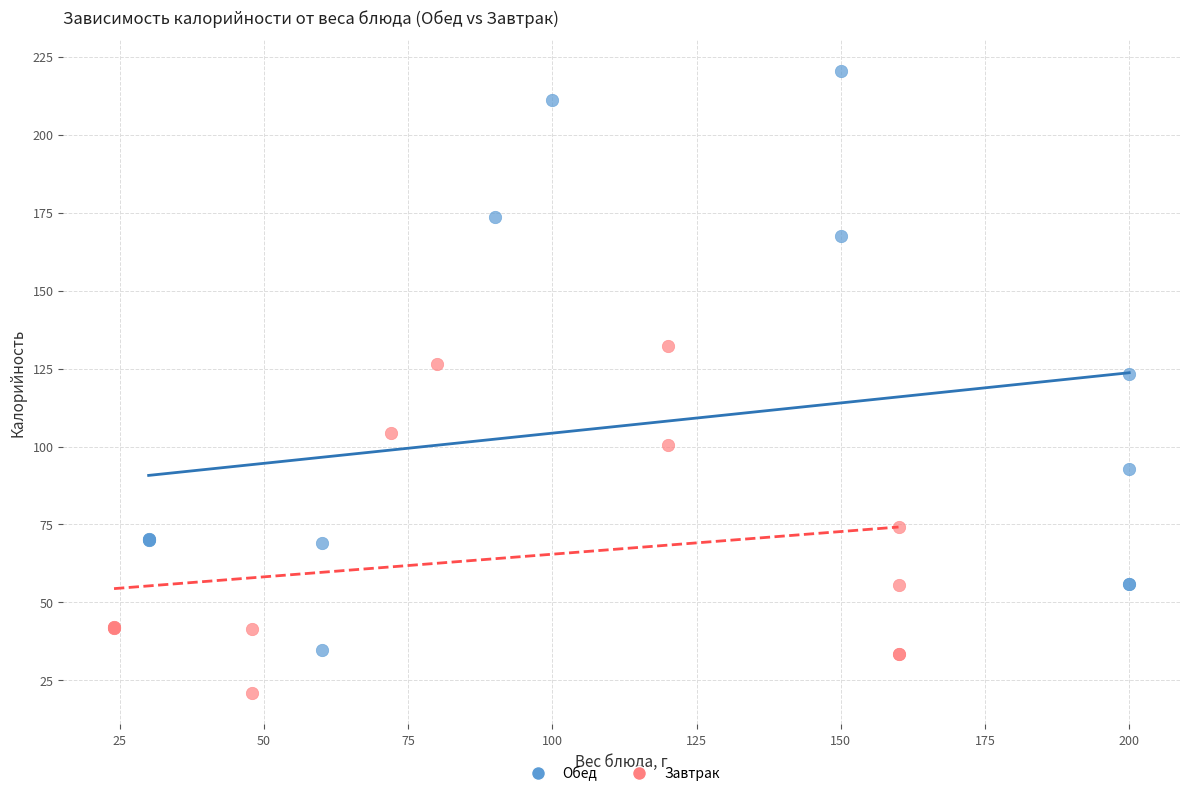

Which series has the largest Y range (max minus min)?

Обед